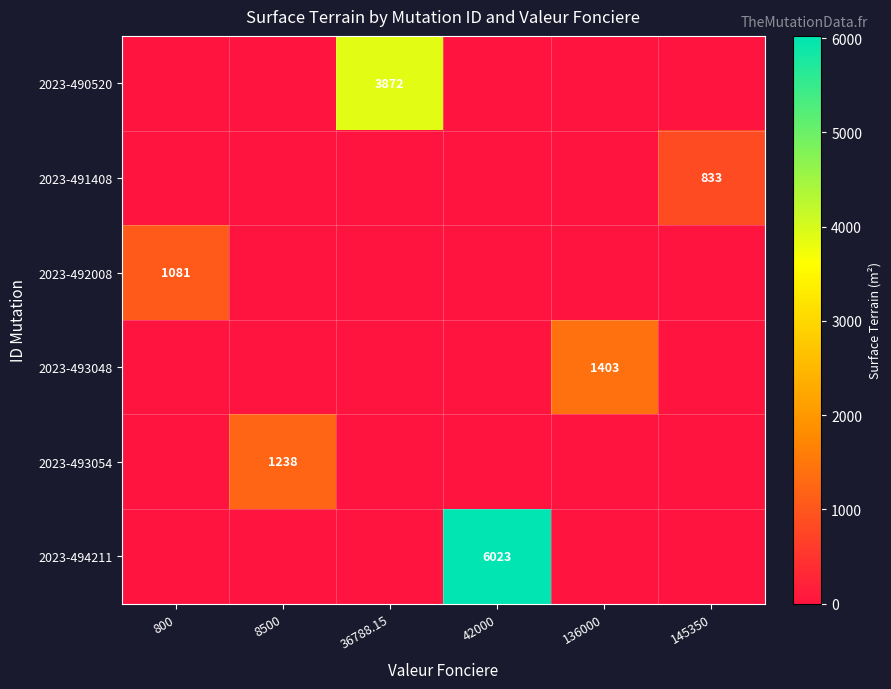

Is it true that 2023-493054 equals 2101 at 8500?

False